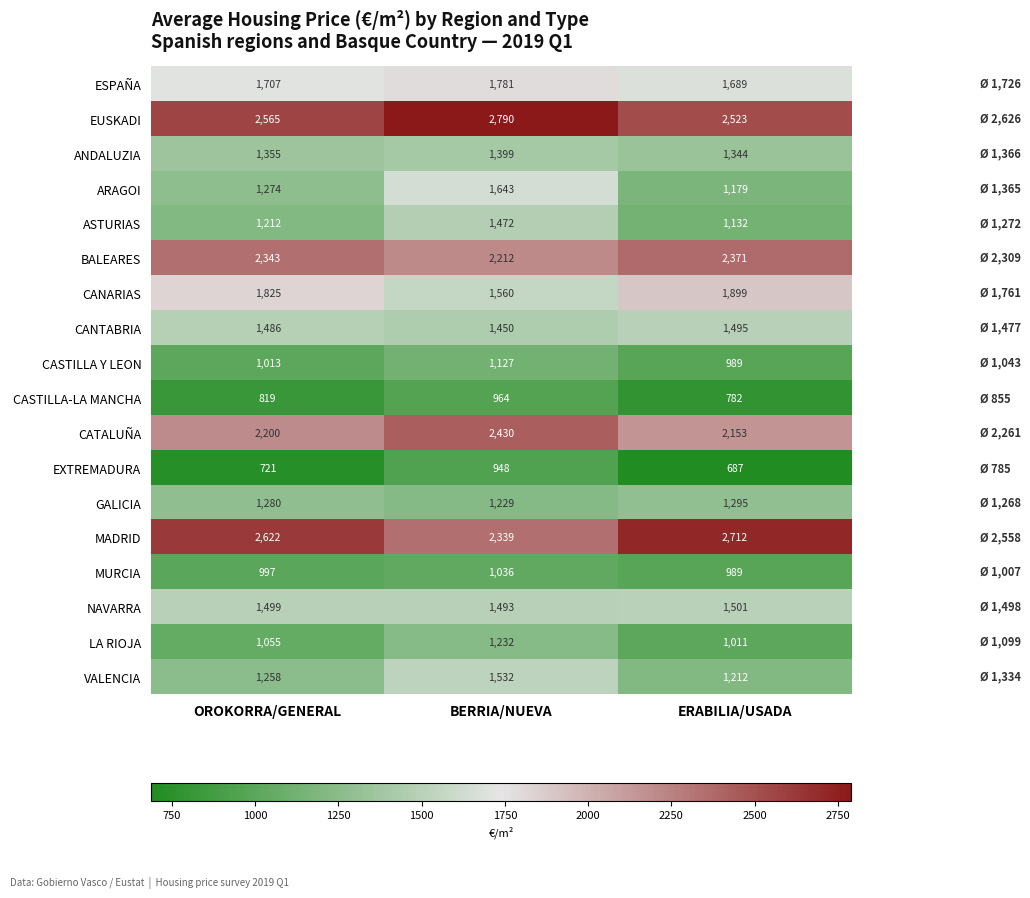

Is it true that VALENCIA equals 835 at BERRIA/NUEVA?

False